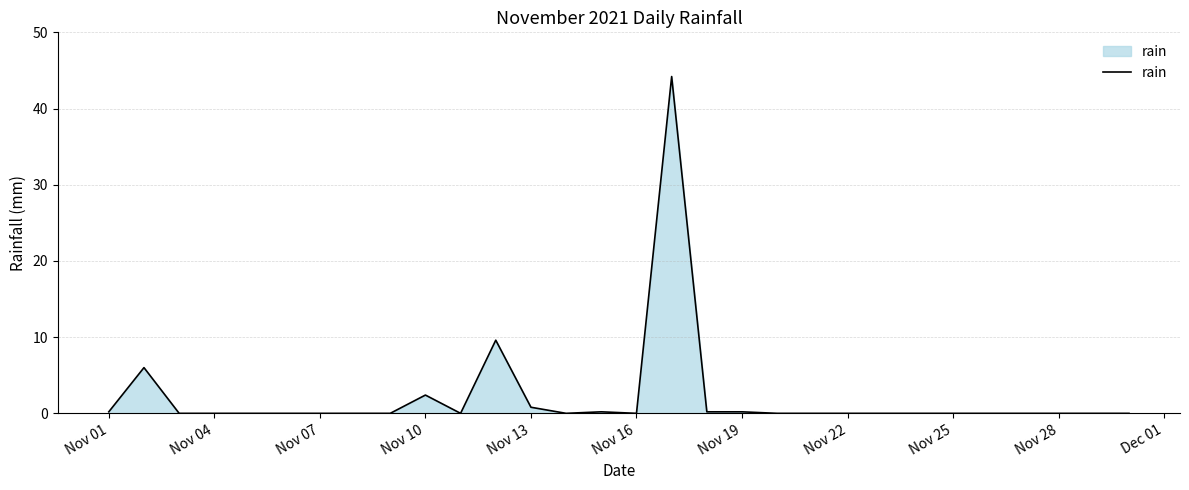

What is the difference between the maximum and minimum values?

44.2